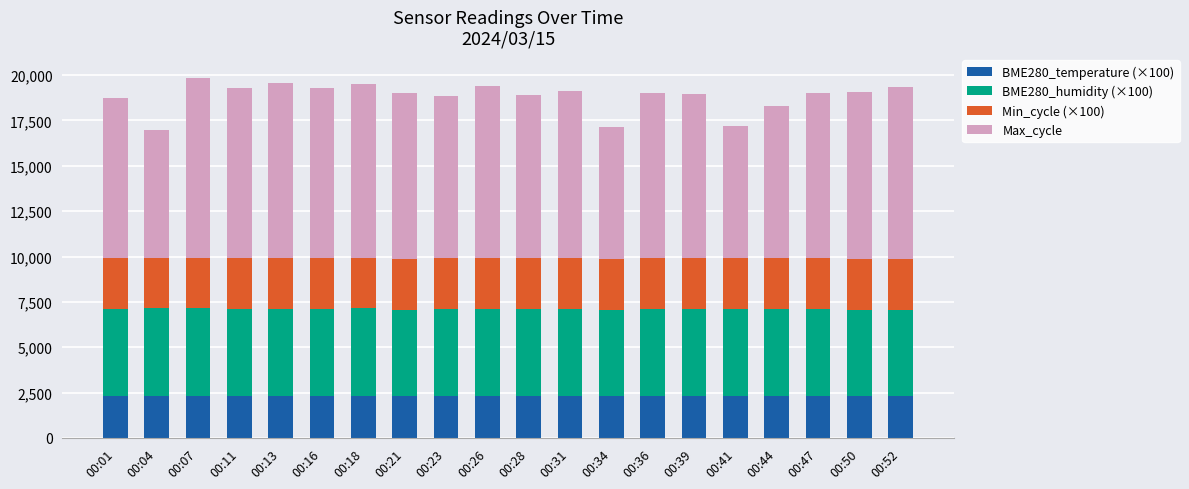

What is the total value across all series at 00:44?

18291